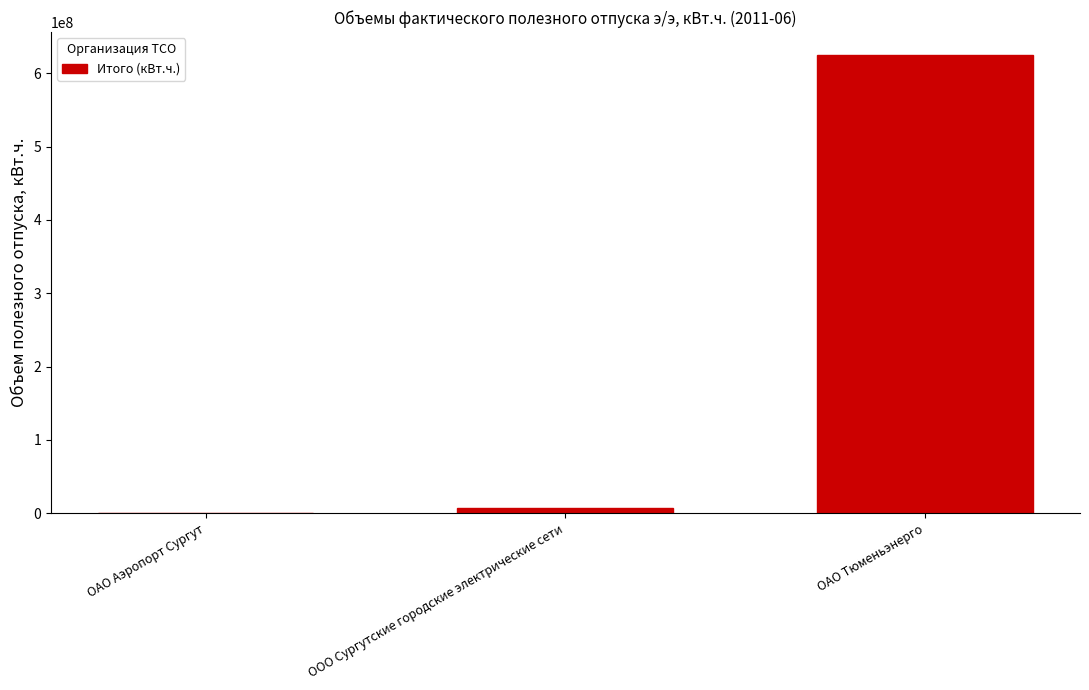

Reading right to left, what are all the values shown in this chart?

ОАО Тюменьэнерго=624799114	ООО Сургутские городские электрические сети=7313876	ОАО Аэропорт Сургут=43565